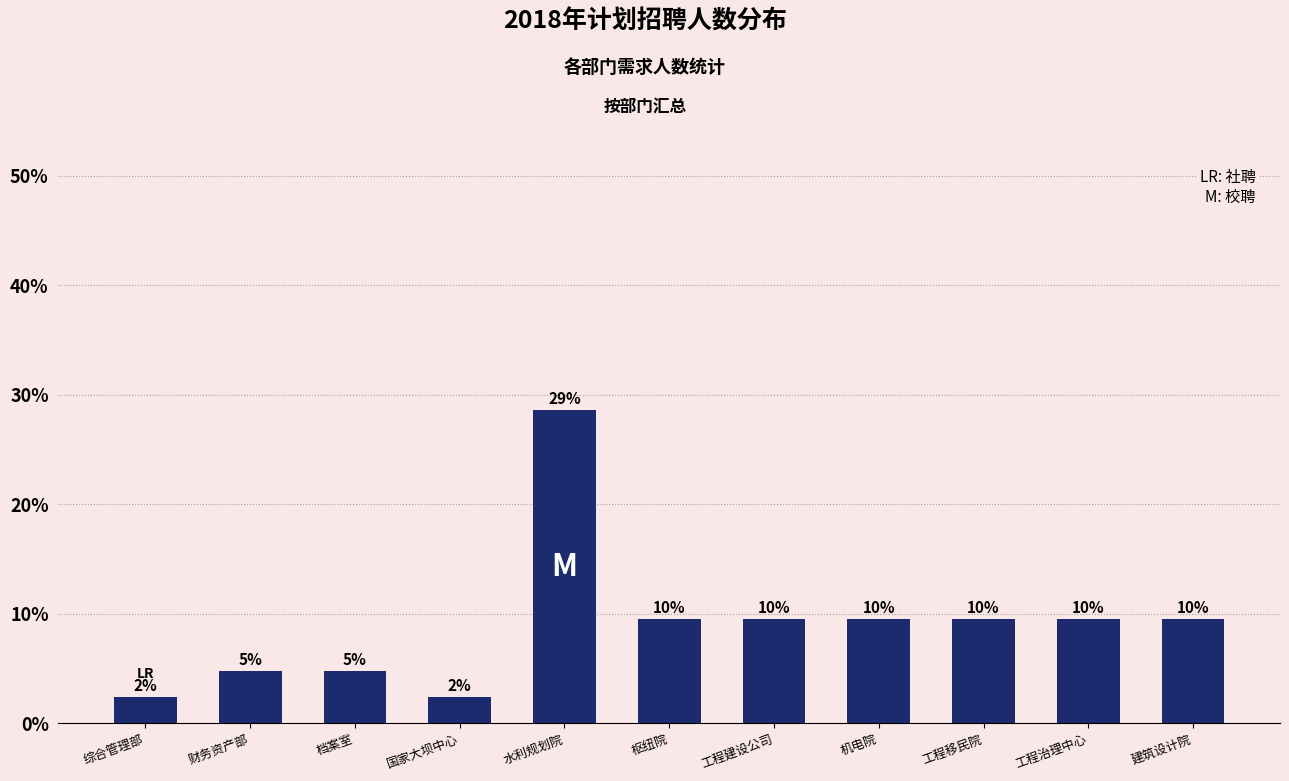

How many bars are there in total?

11